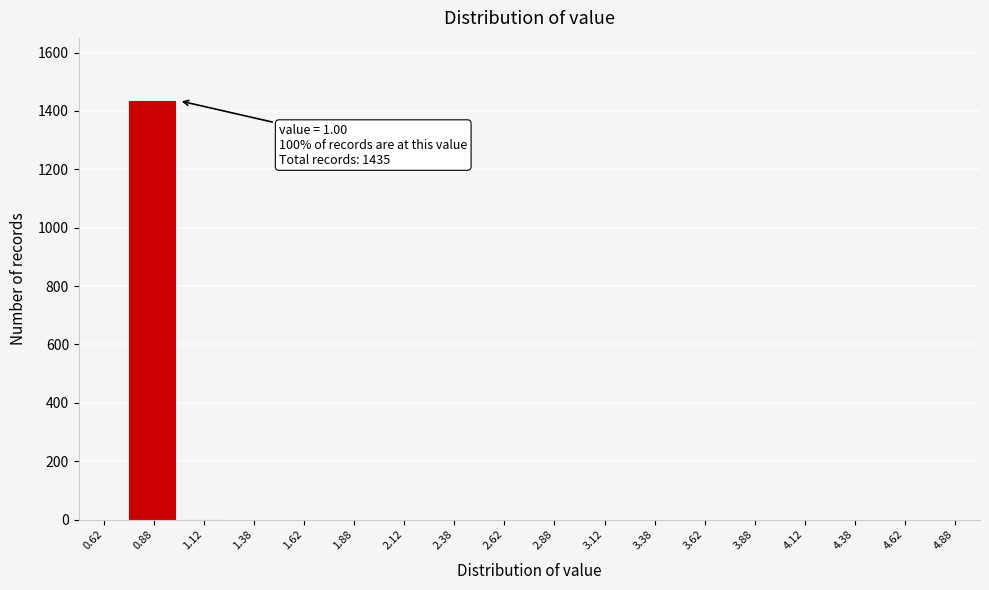

Reading left to right, extract all data points from this chart.

0.62=0	0.88=1435	1.12=0	1.38=0	1.62=0	1.88=0	2.12=0	2.38=0	2.62=0	2.88=0	3.12=0	3.38=0	3.62=0	3.88=0	4.12=0	4.38=0	4.62=0	4.88=0